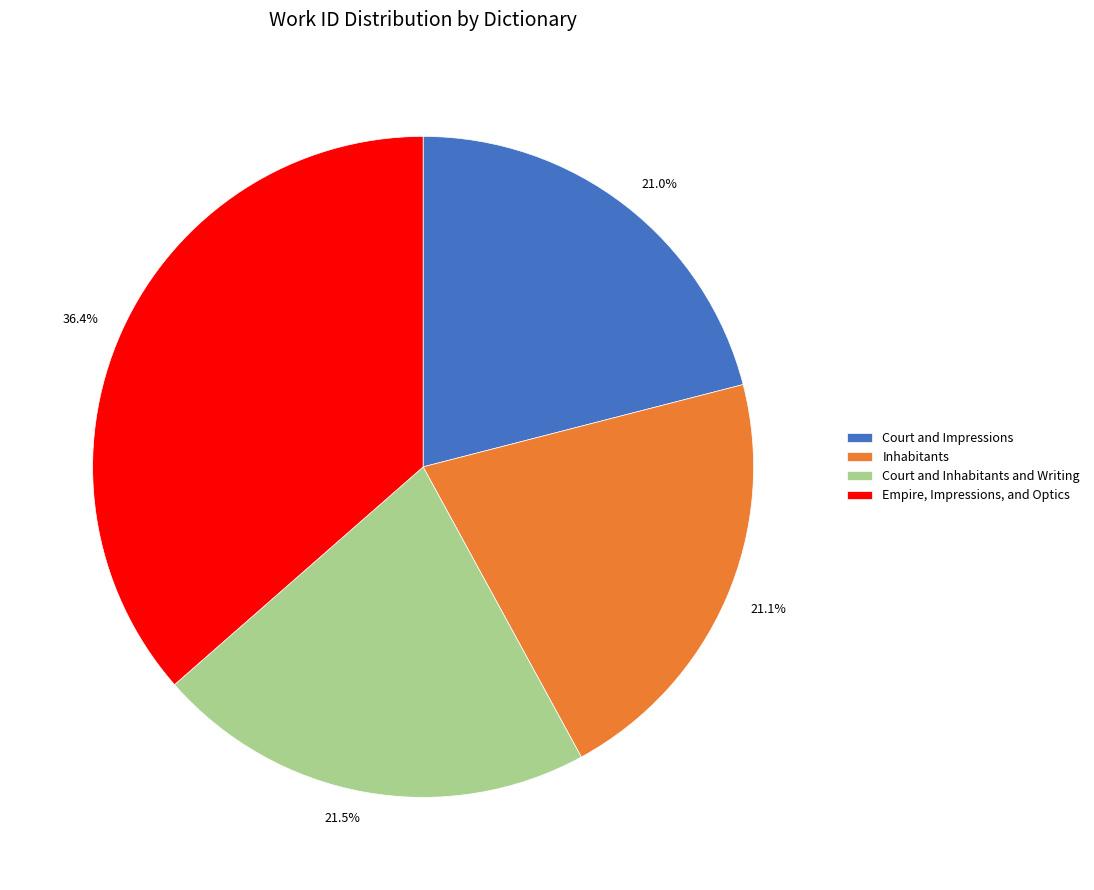

To the nearest percent, what is the combined percentage of Court and Impressions and Empire, Impressions, and Optics?

57%